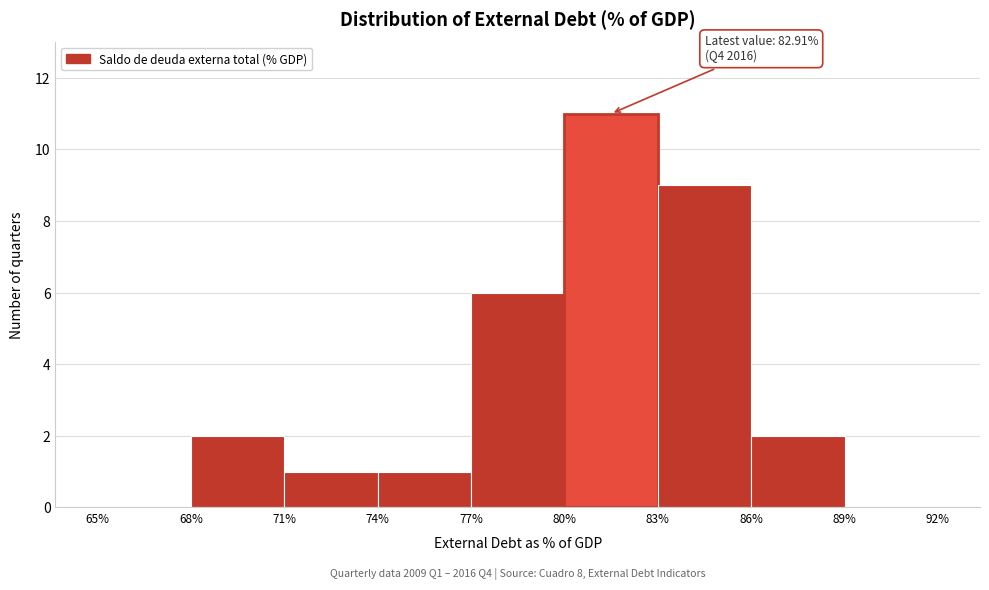

Over which range of the x-axis is the bar tallest?

80% to 83%